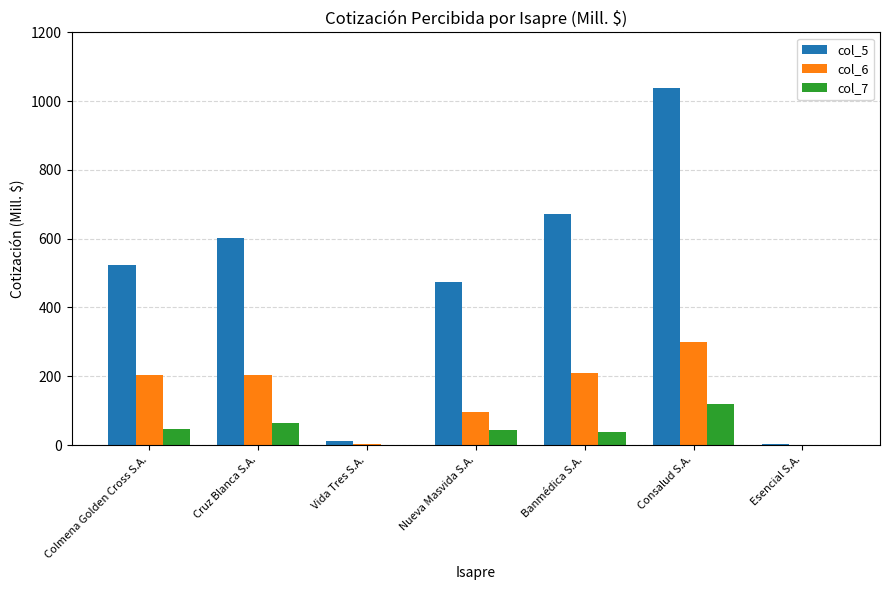

What is the total value across all series at Cruz Blanca S.A.?

871.2